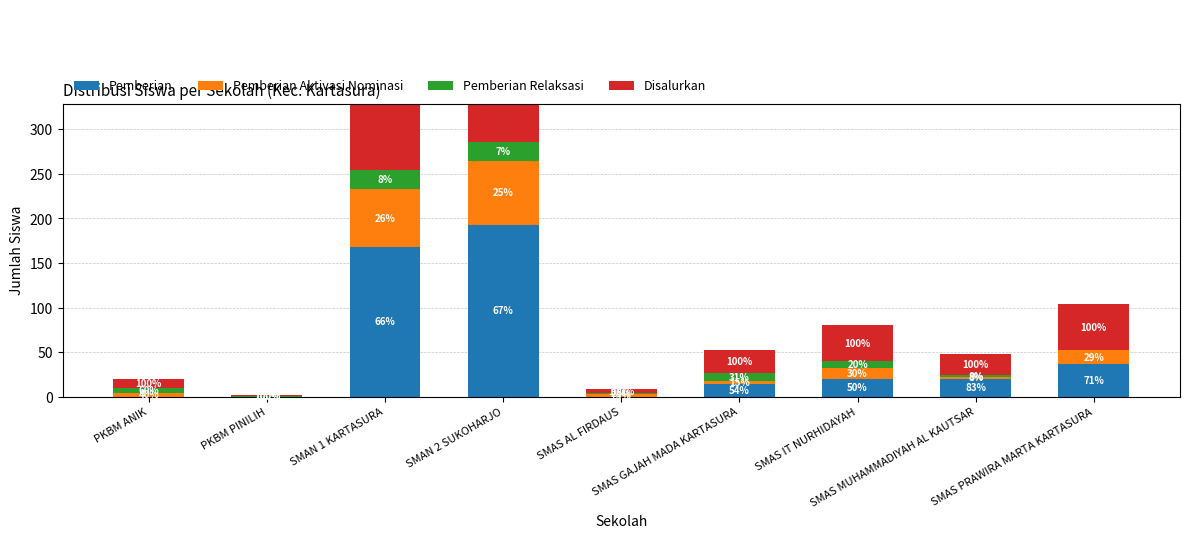

How many positive values does the Pemberian Aktivasi Nominasi series have?

8